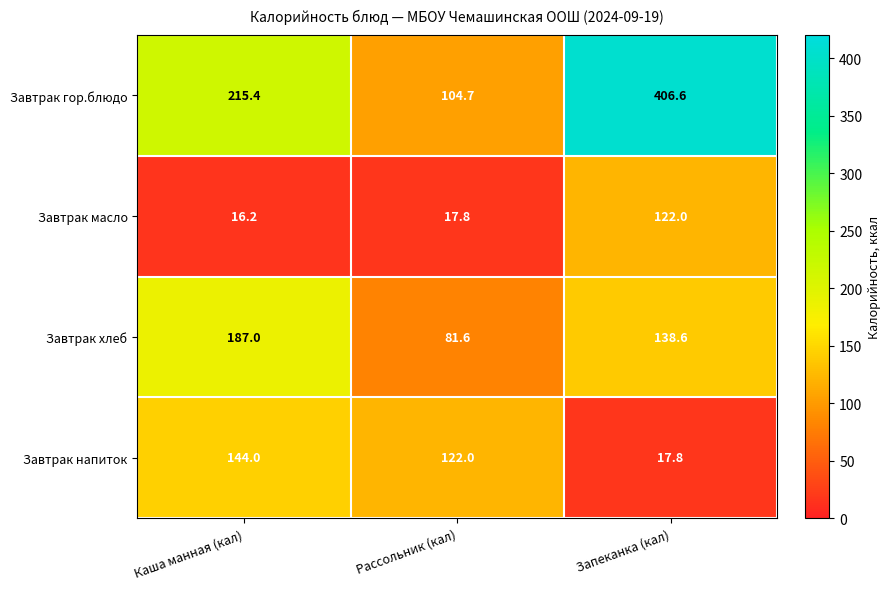

Count the number of data series in this chart.

4